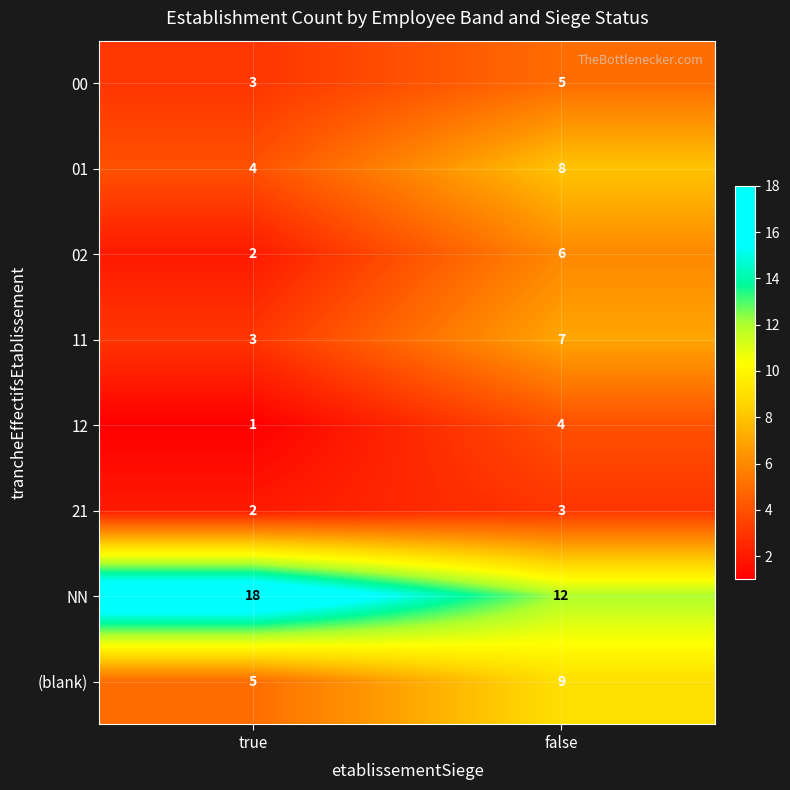

Reading right to left, list all the values displayed in this chart.

00: false=5	true=3
01: false=8	true=4
02: false=6	true=2
11: false=7	true=3
12: false=4	true=1
21: false=3	true=2
NN: false=12	true=18
(blank): false=9	true=5